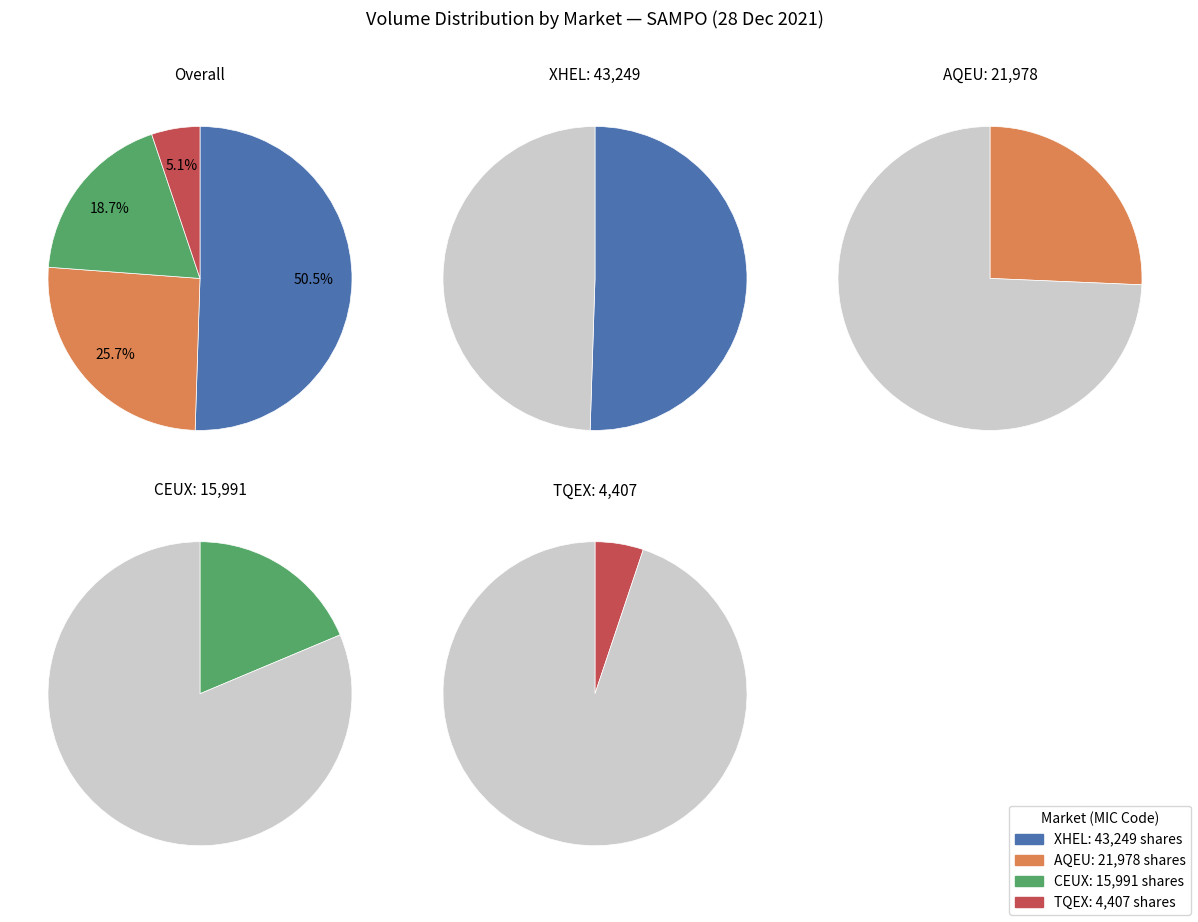

How many segments does this pie chart have?

4